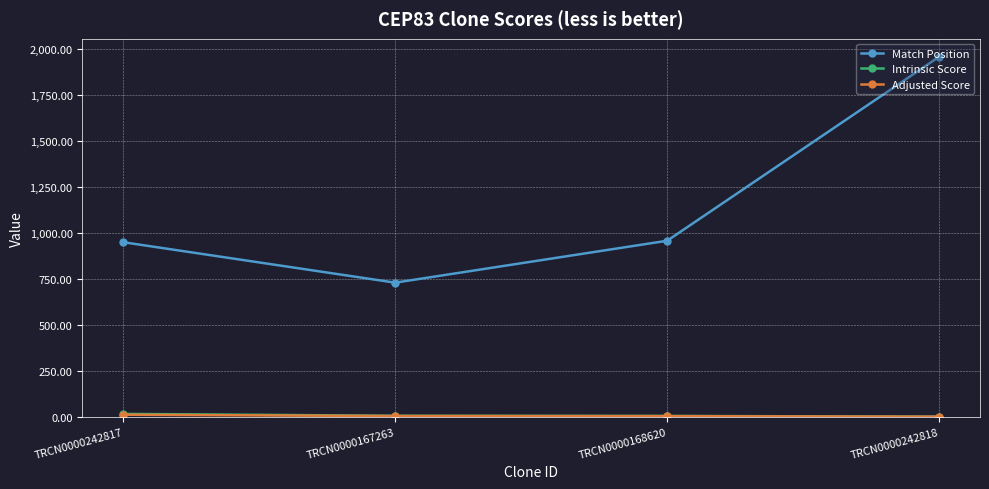

Does the chart display data point markers on the line(s)?

Yes